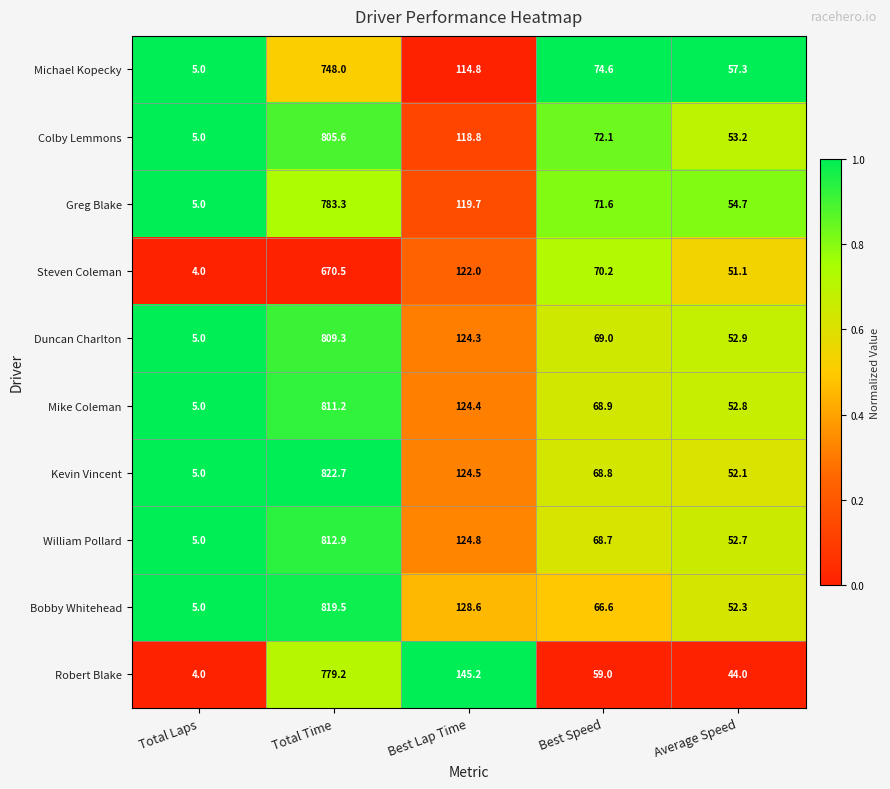

Which series has the largest total across all categories?

Kevin Vincent